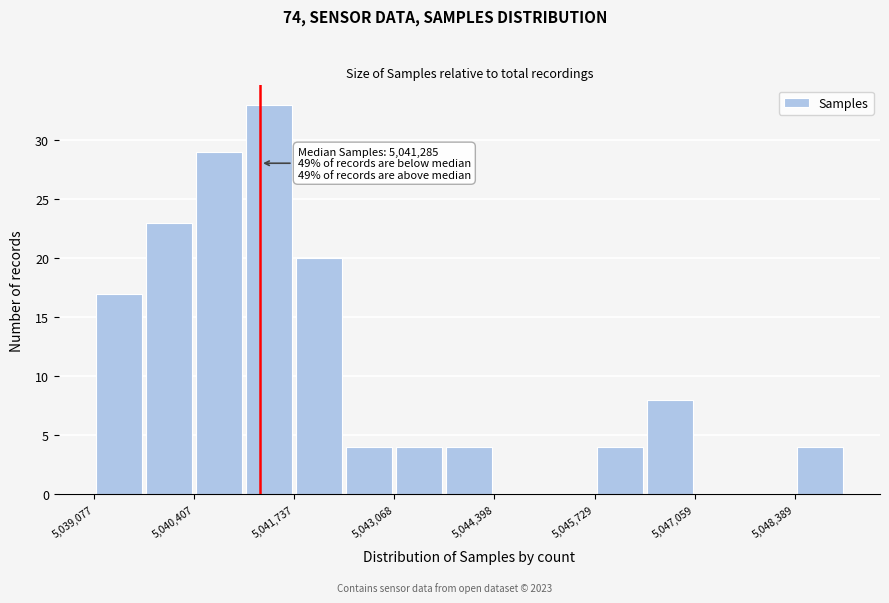

Around what value on the x-axis is the tallest bar? Give the approximate position of its centre, as read against the axis.

5041400